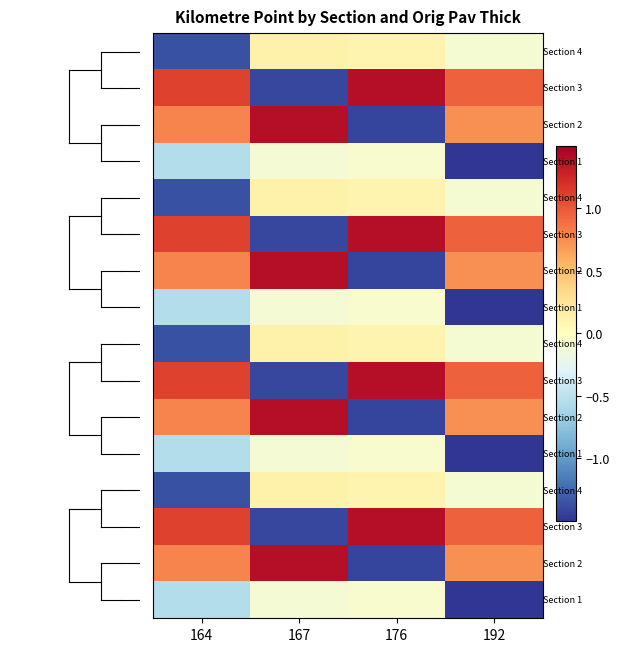

Which label corresponds to the largest value in the chart?

167